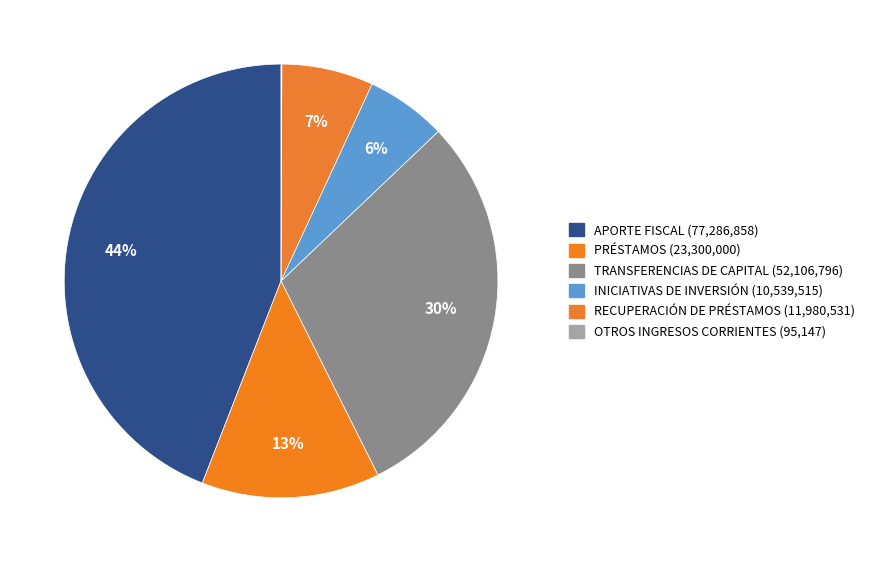

To the nearest percent, what is the difference between the largest and smallest slice percentages?

44%